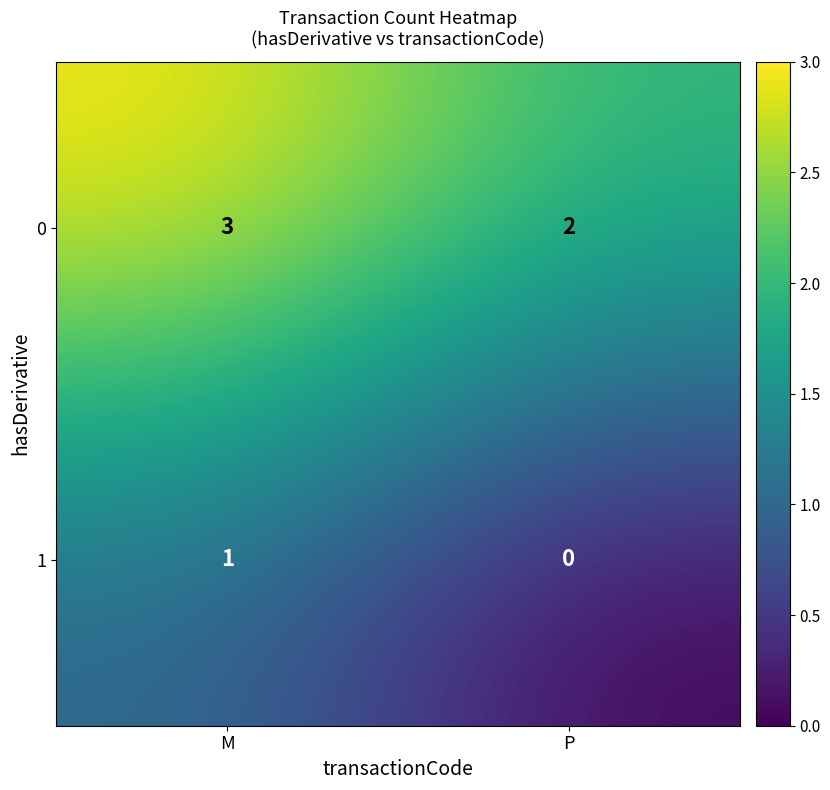

How many data points does each series have?

2